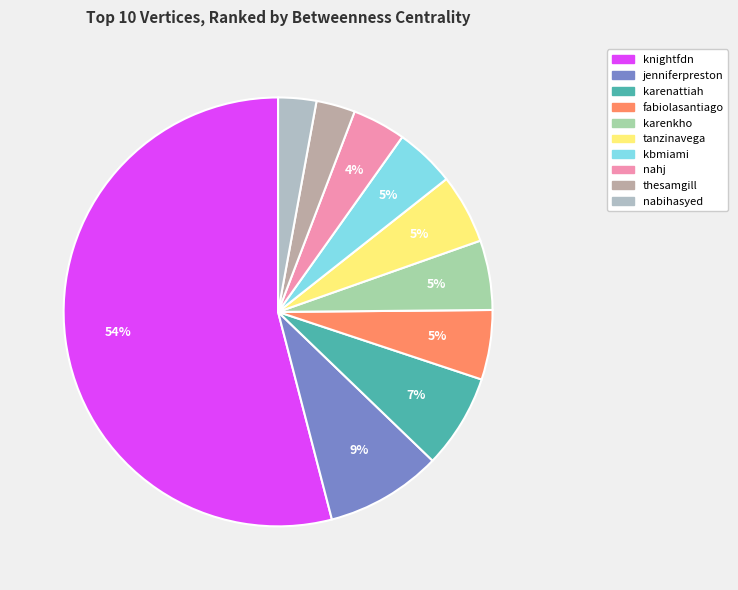

How many slices are in this pie chart?

10